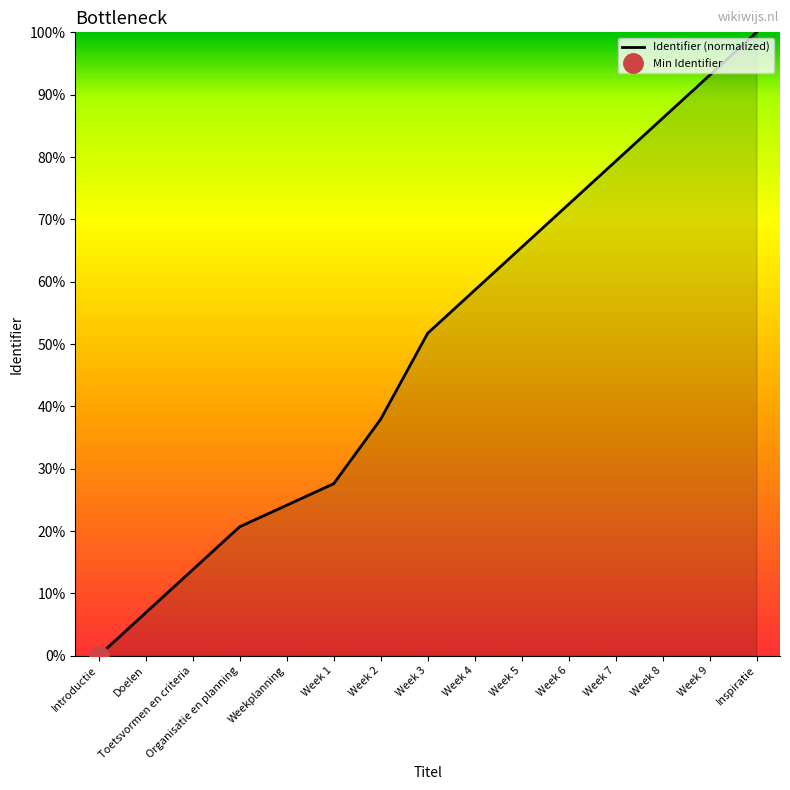

What is the label of the 3rd point from the left?

Toetsvormen en criteria